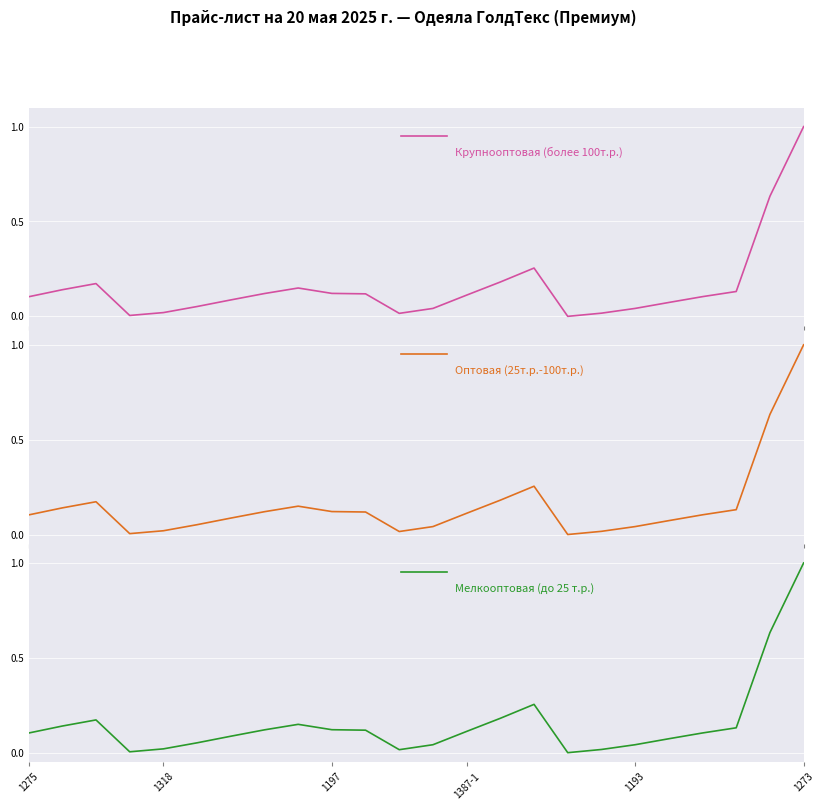

Count the number of data series in this chart.

3